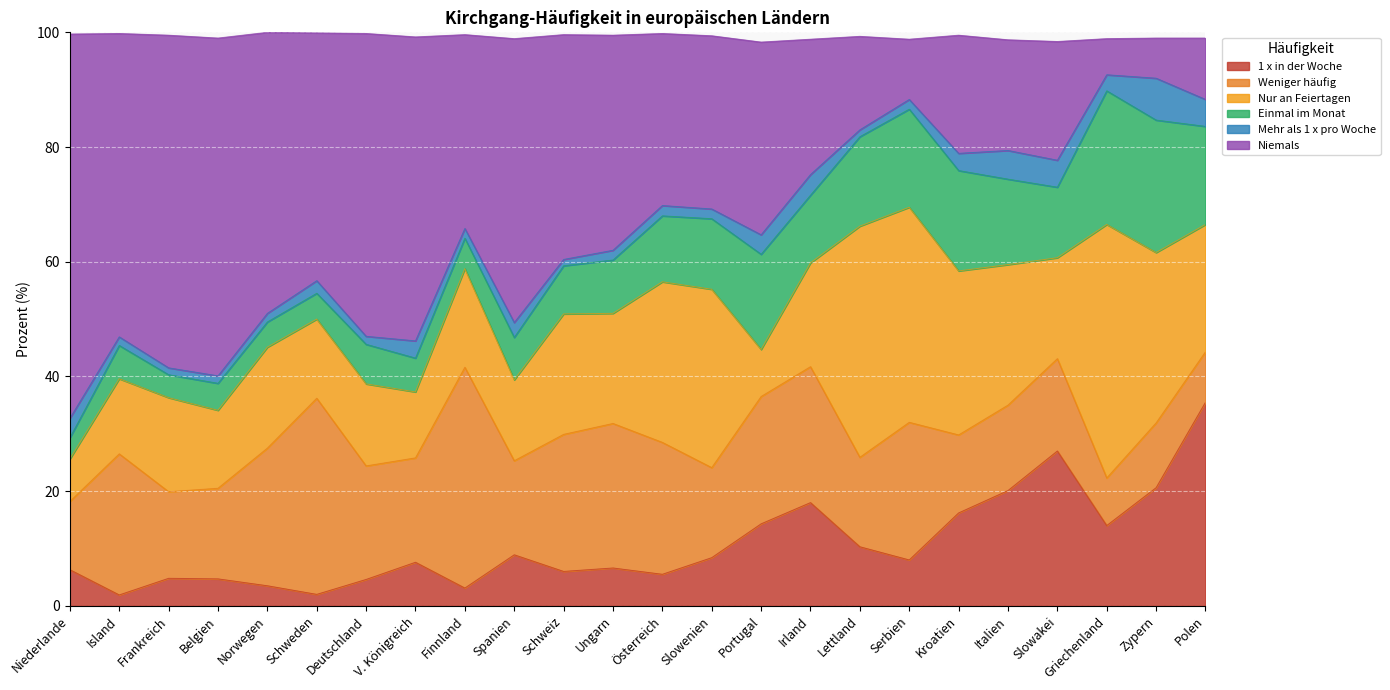

Rank the series at Portugal from highest to lowest value.

Niemals, Weniger häufig, Einmal im Monat, 1 x in der Woche, Nur an Feiertagen, Mehr als 1 x pro Woche